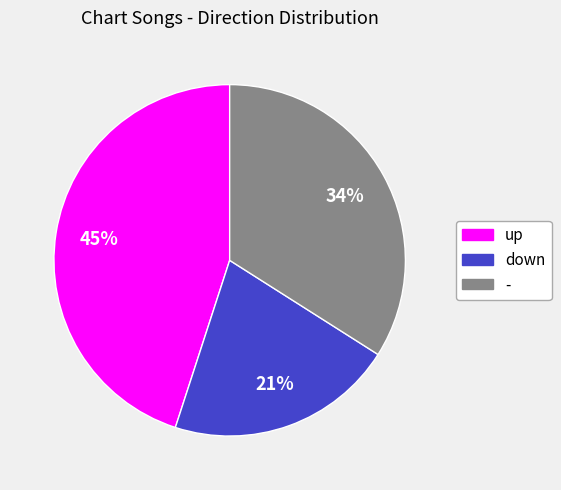

What is the smallest slice in the pie chart?

down